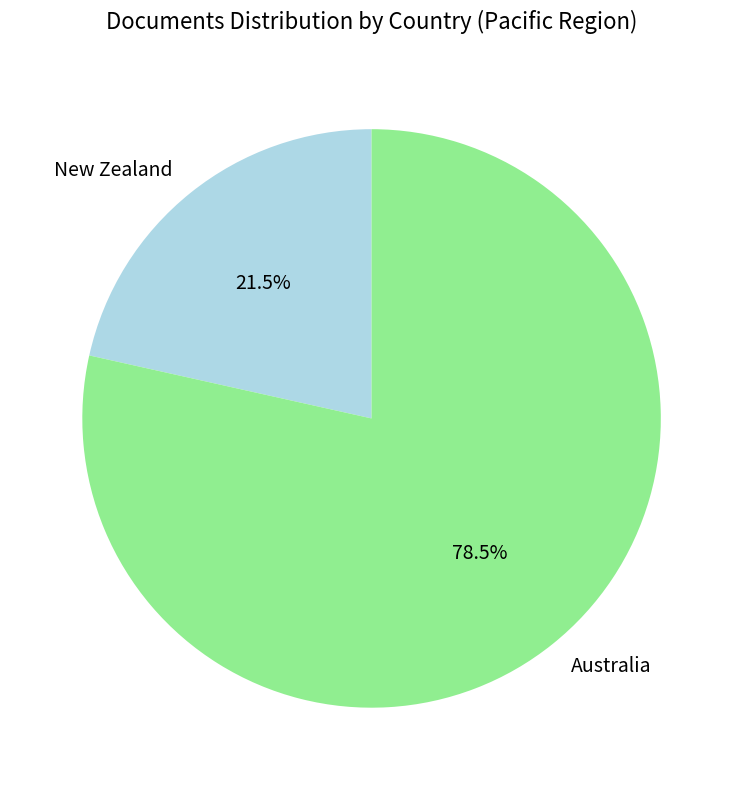

Which slice is the largest?

Australia